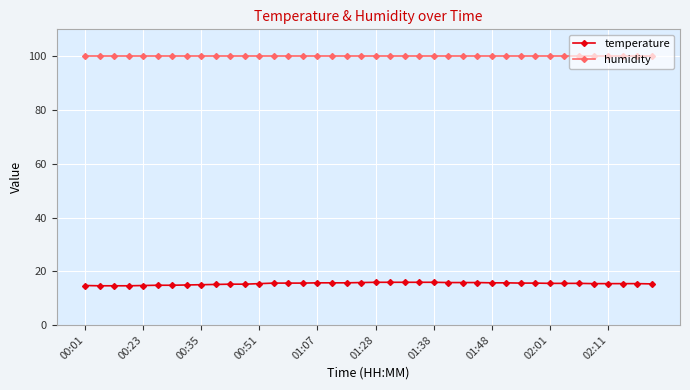

At how many categories does at least one series exceed 49?

40